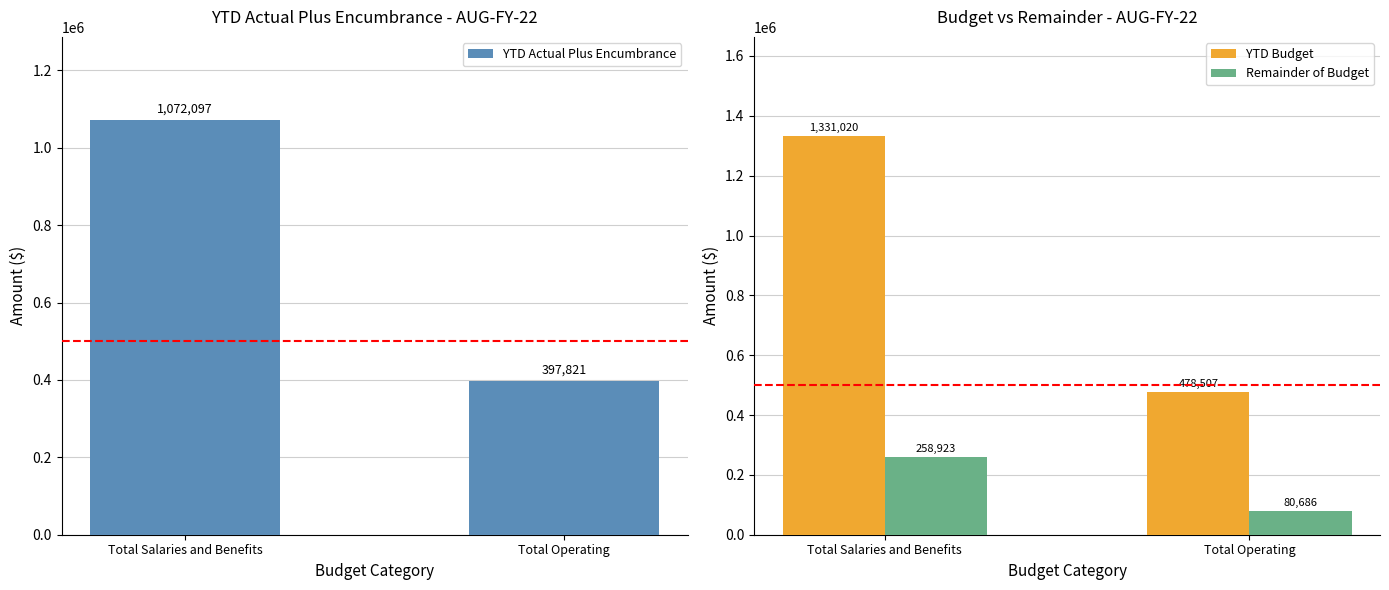

Reading left to right, transcribe all the data shown in this chart.

YTD Actual Plus Encumbrance: Total Salaries and Benefits=1072096.6	Total Operating=397821.4
YTD Budget: Total Salaries and Benefits=1331020.0	Total Operating=478506.9
Remainder of Budget: Total Salaries and Benefits=258923.4	Total Operating=80685.5